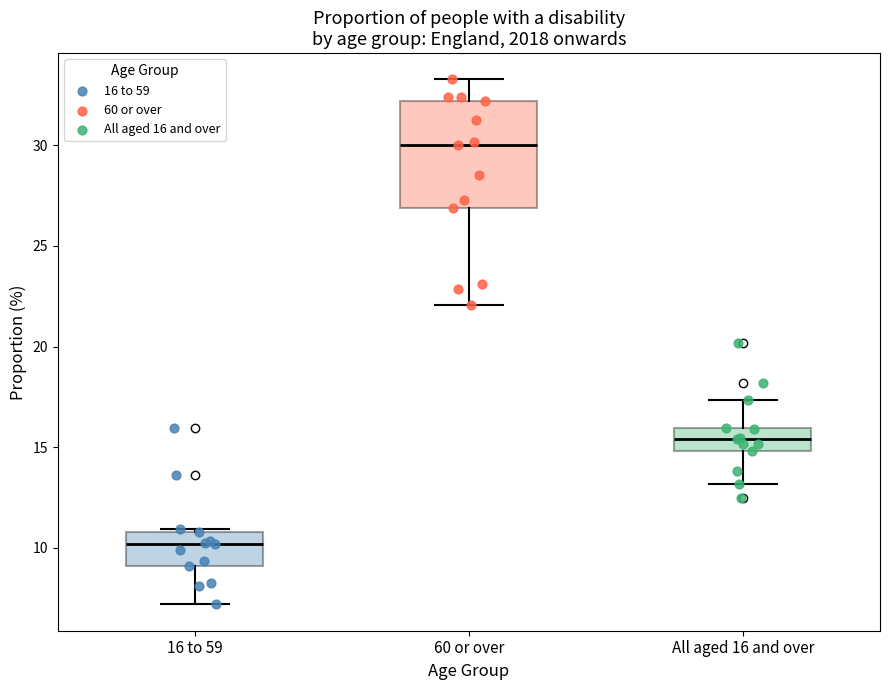

Reading left to right, read every box against the y-axis: the position of its median line, the range the box covers, and the ends of its whiskers. The values are not printed on the chart, so give them approximately, as read against the axis.

16 to 59: median 10.0, box 9.0 to 11.0, whiskers 7.0 to 11.0
60 or over: median 30.0, box 27.0 to 32.0, whiskers 22.0 to 33.5
All aged 16 and over: median 15.5, box 15.0 to 16.0, whiskers 13.0 to 17.5